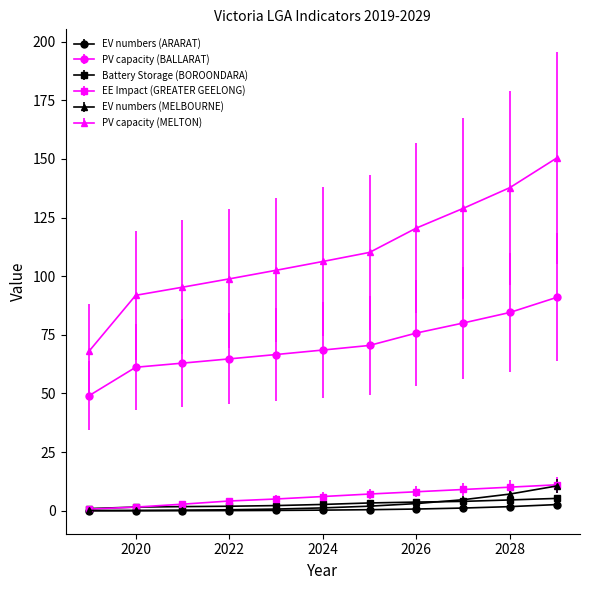

True or false: PV capacity (MELTON) and EE Impact (GREATER GEELONG) cross at least once.

False